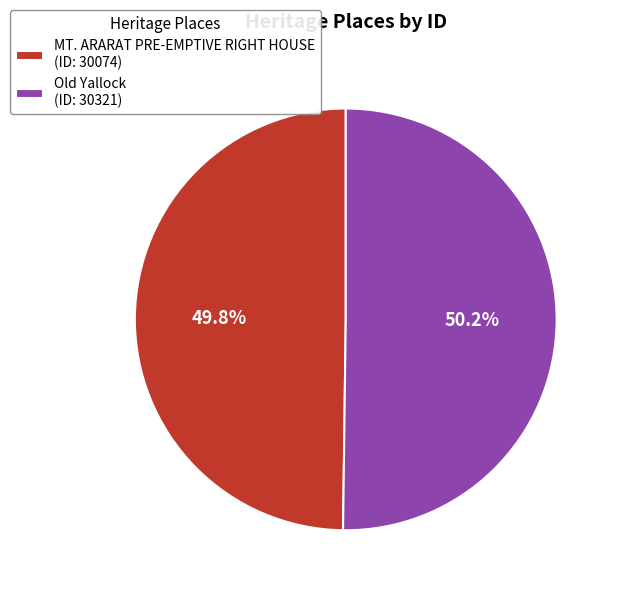

Count the number of slices in the pie.

2